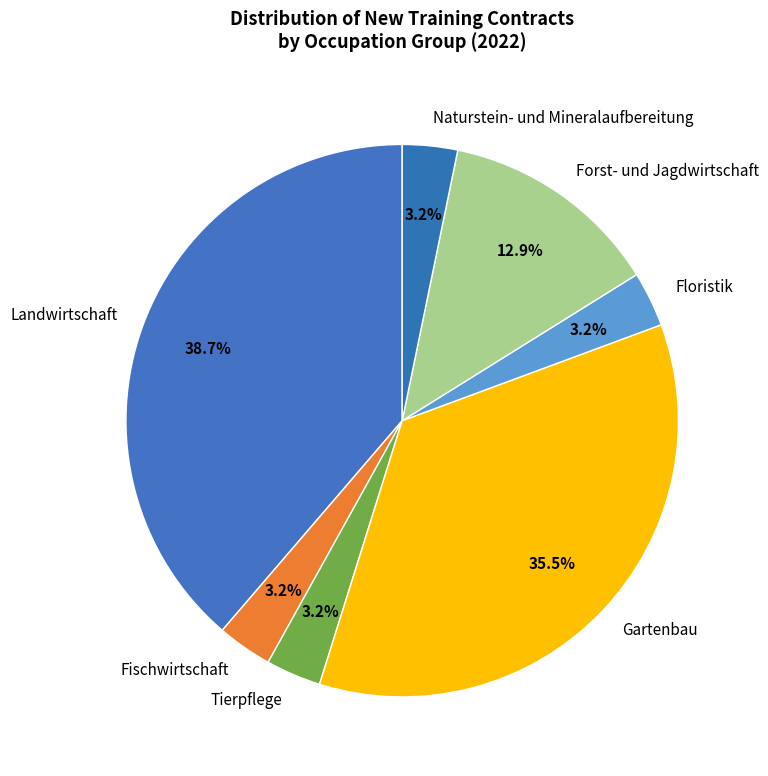

What is the largest slice in the pie chart?

Landwirtschaft